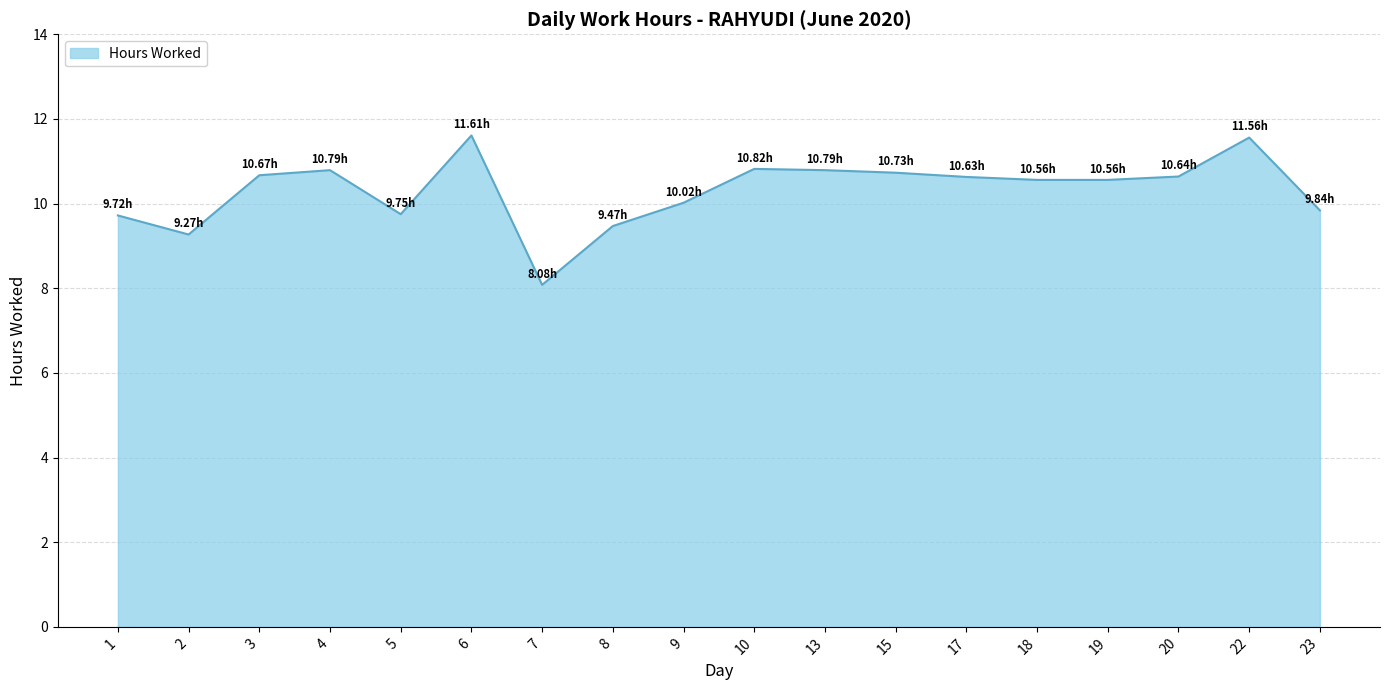

Which has a higher value, 3 or 13?

13